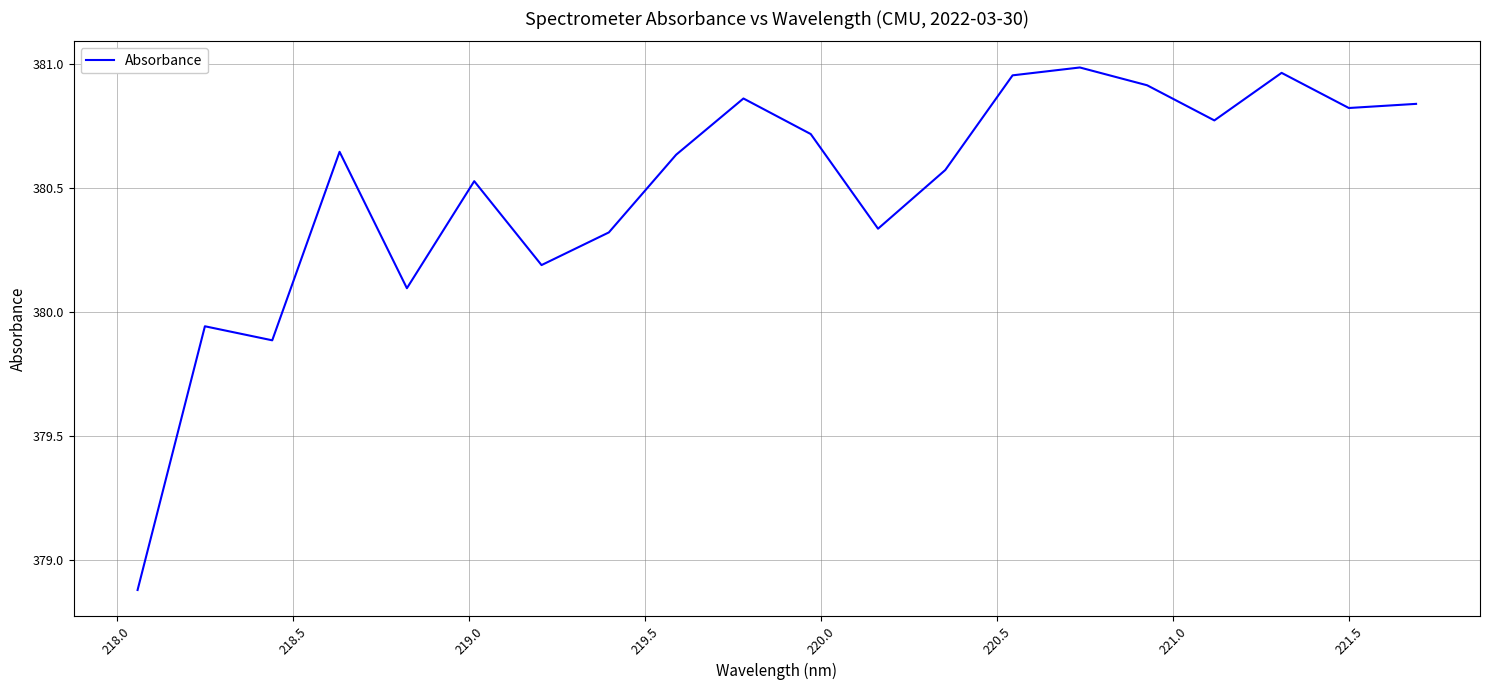

What is the smallest value displayed?

378.9